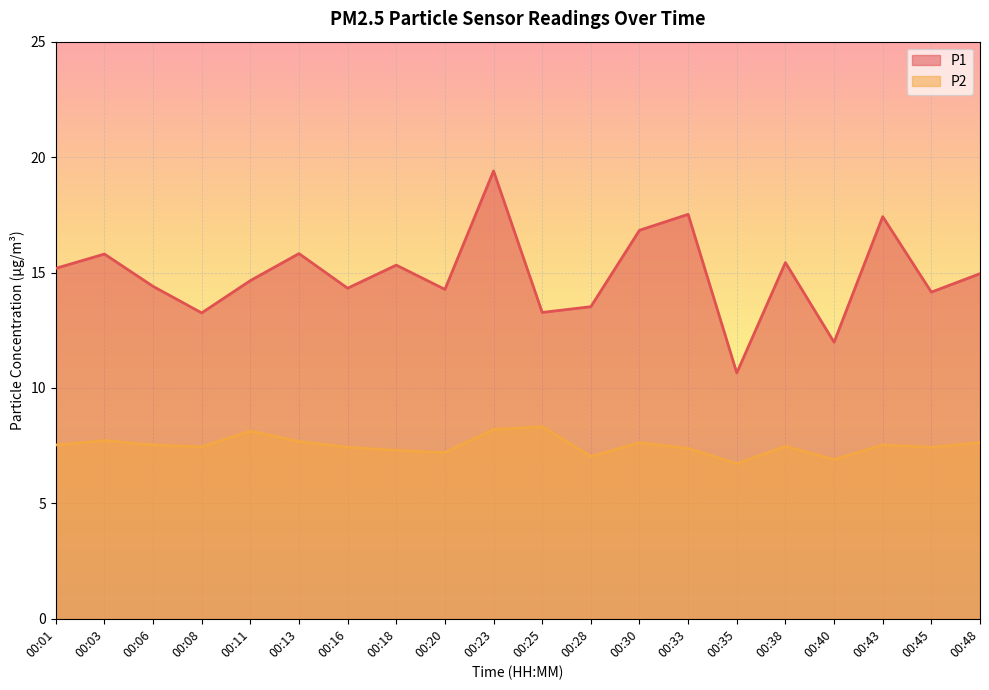

What is the difference between the maximum and minimum values in the P2 series?

1.6